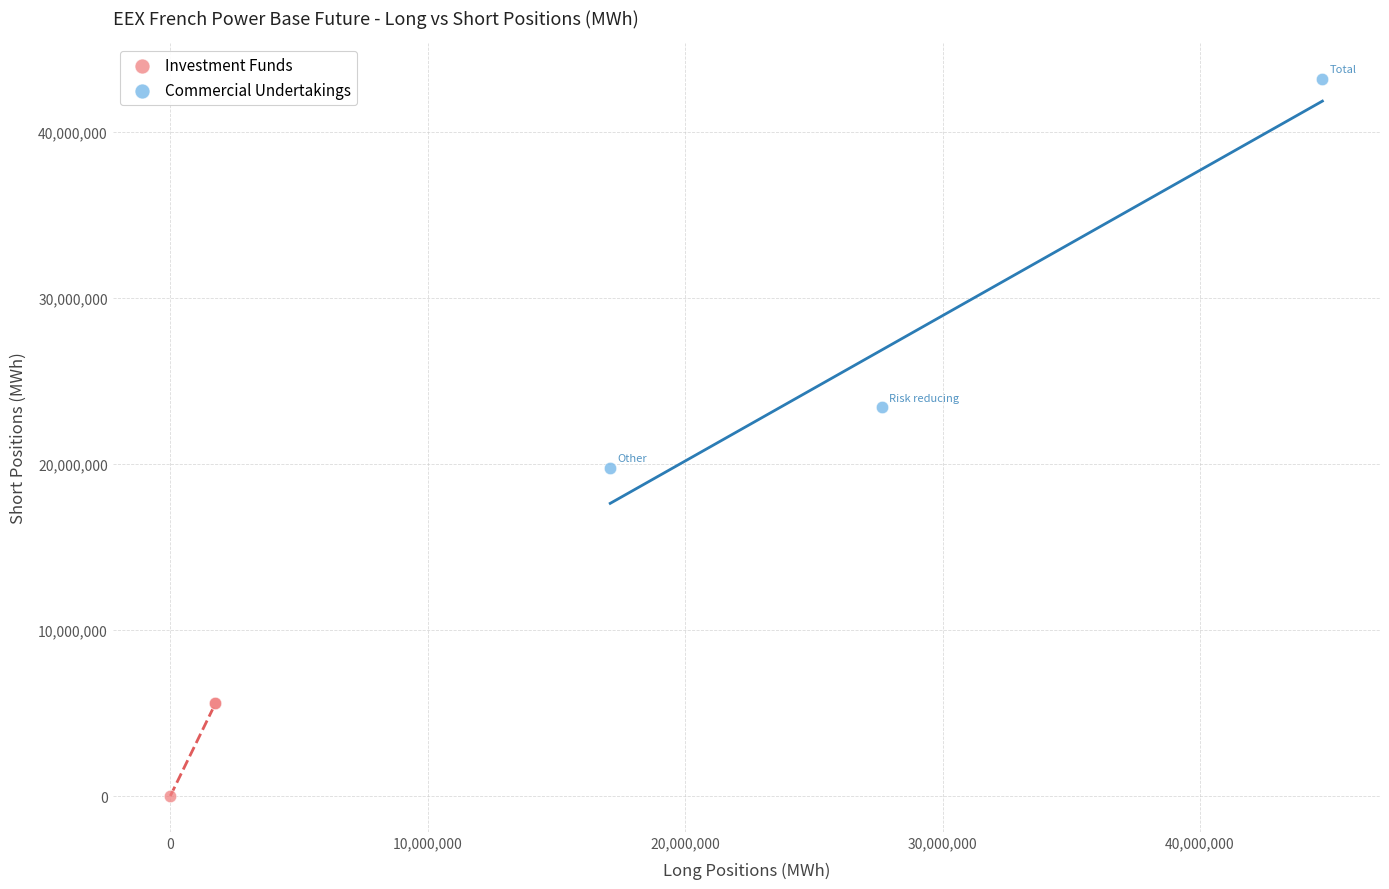

Which series contains the highest Y value?

Commercial Undertakings